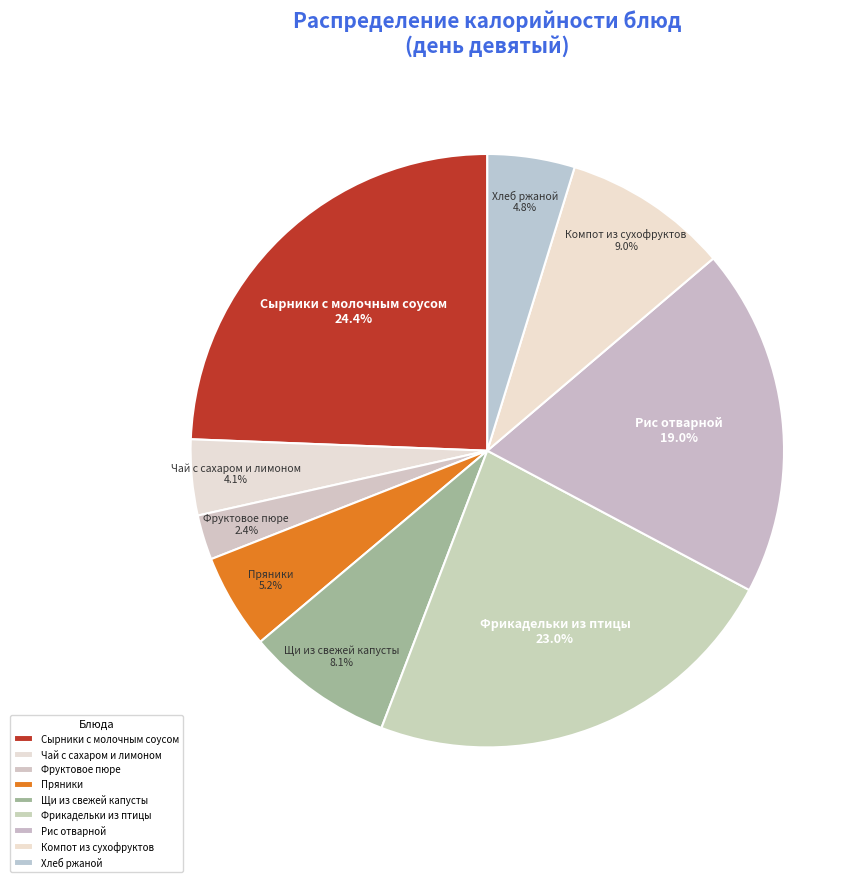

What is the ratio of the value at Фрикадельки из птицы to the value at Чай с сахаром и лимоном?

5.6